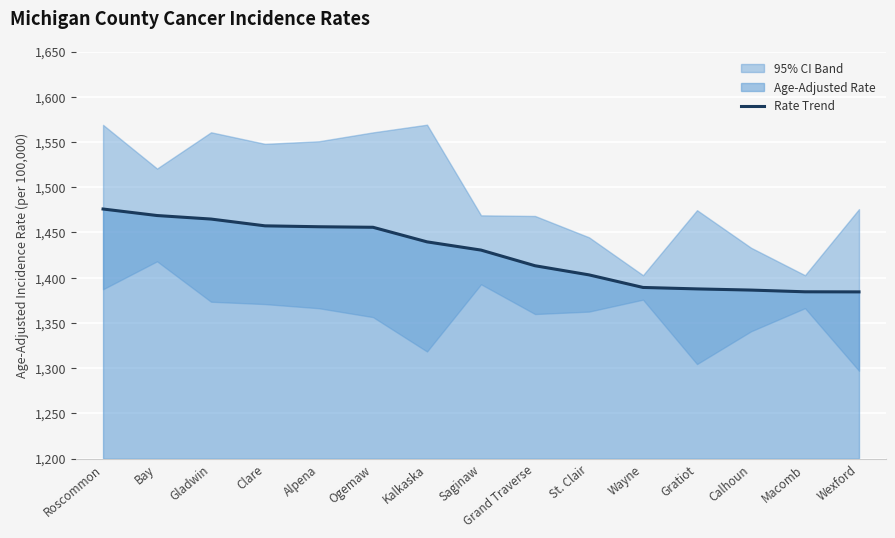

What is the ratio of the value at Alpena to the value at Wayne?

1.0